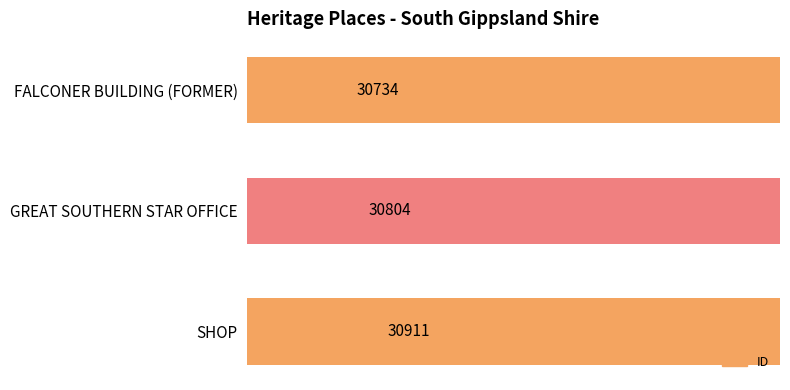

How many bars are there in total?

3